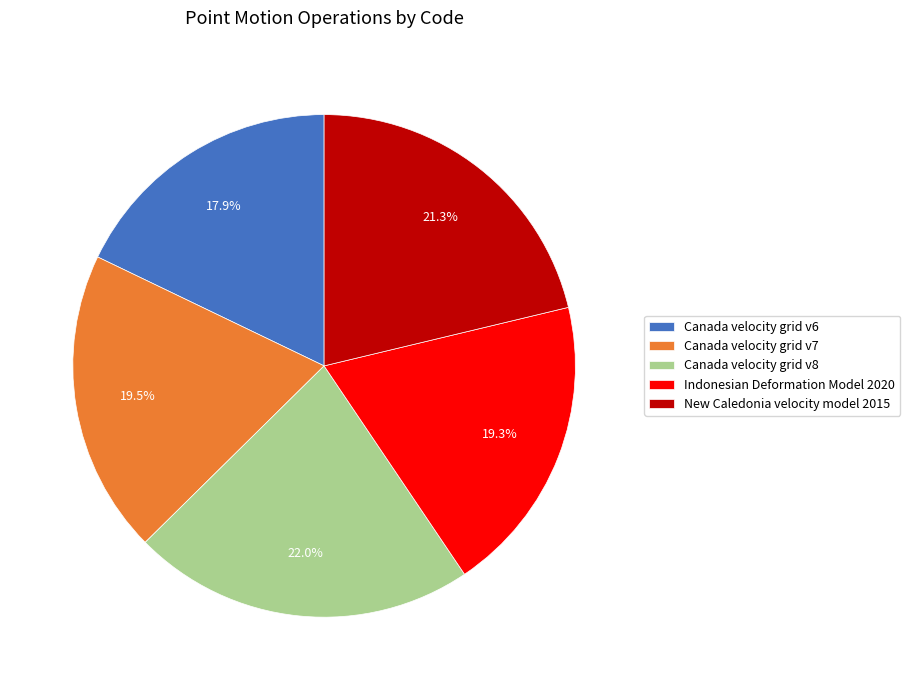

Does Indonesian Deformation Model 2020 represent more than half of the total?

No